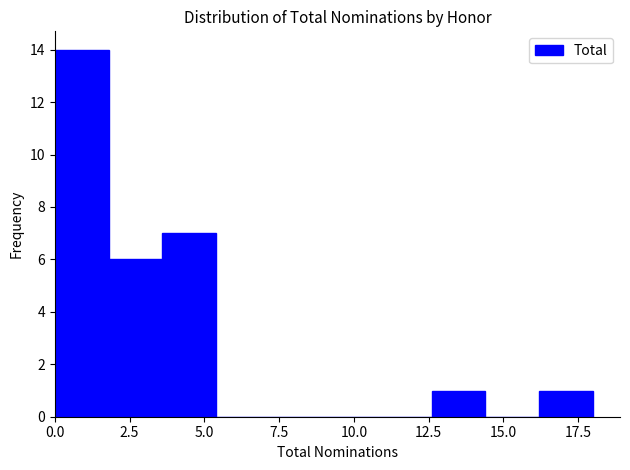

Around what value on the x-axis is the tallest bar? Give the approximate position of its centre, as read against the axis.

1.0